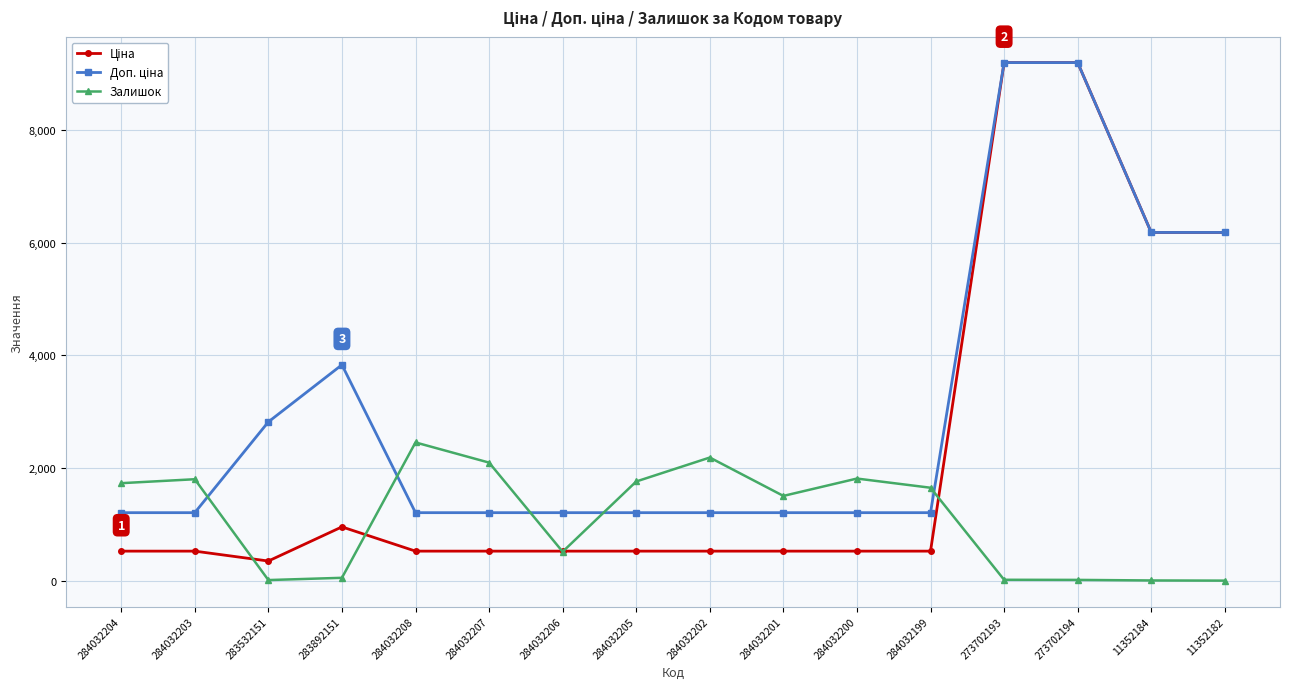

What is the value of the Залишок point at the 16th from the left?

5.0